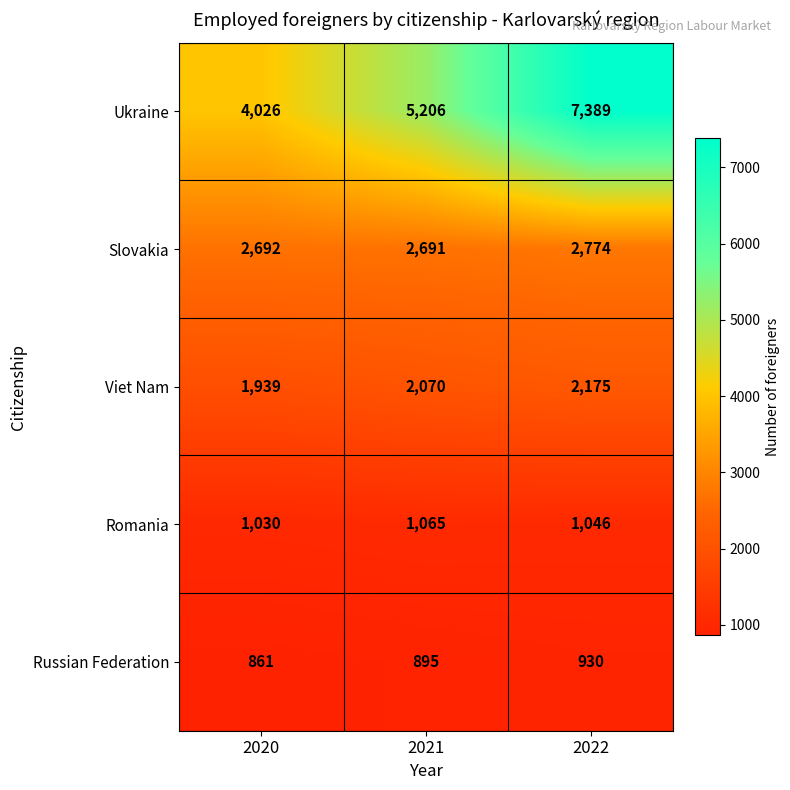

Which series has the widest spread of values?

Ukraine